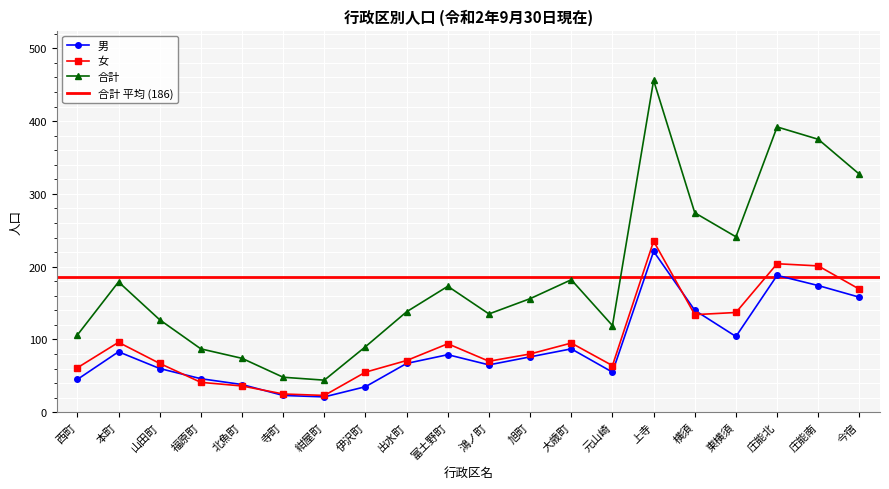

What is the value of the 男 point at the 11th from the left?

65